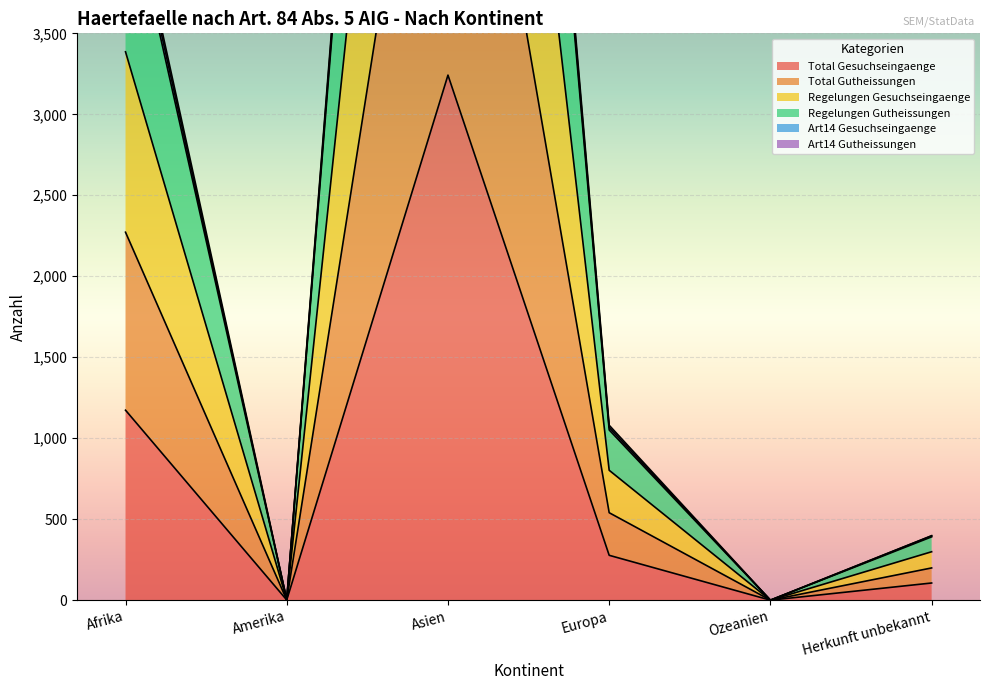

True or false: Total Gesuchseingaenge has a value of 294 at Afrika.

False